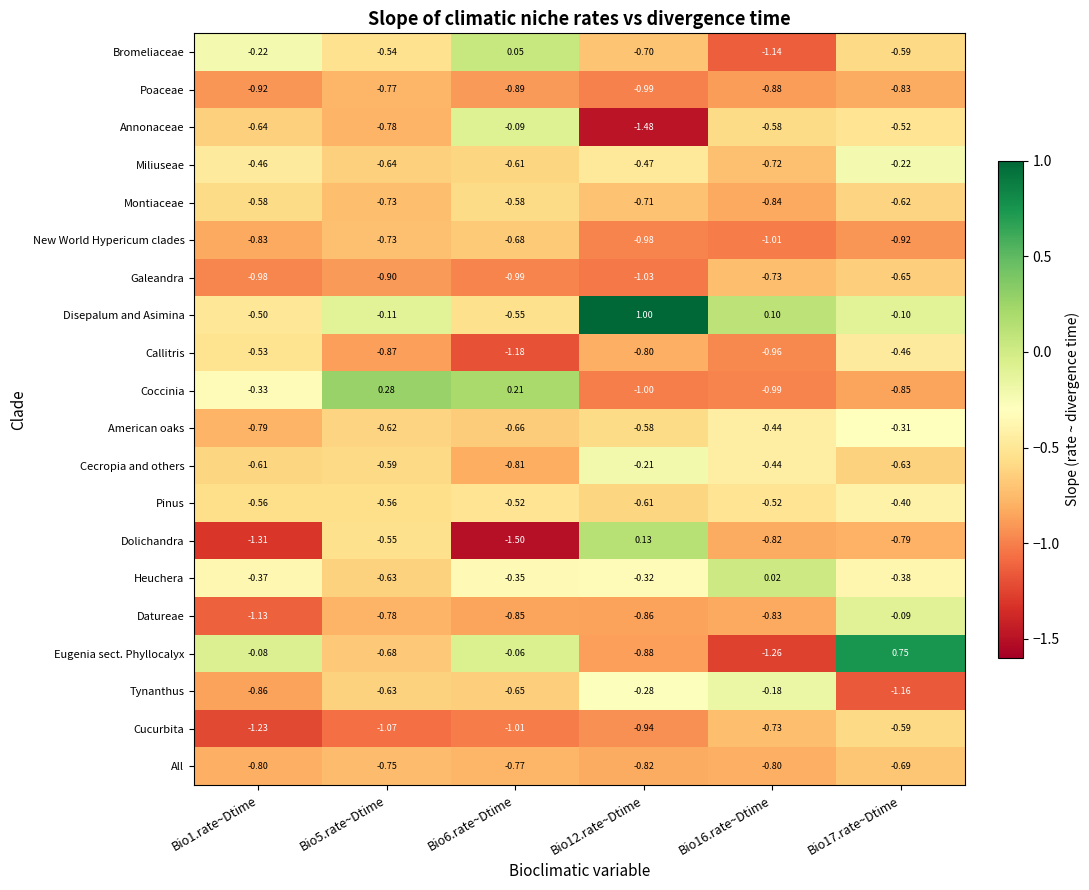

At which category is the sum across all series the highest?

Bio17.rate~Dtime